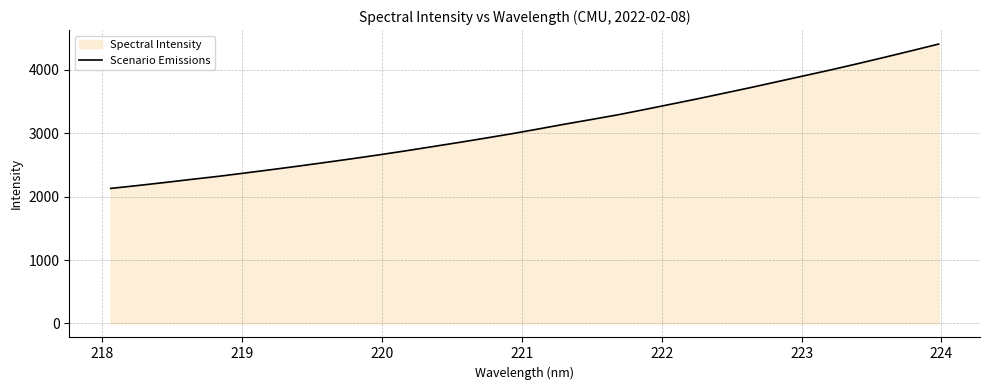

What is the maximum value shown in the chart?

4408.1